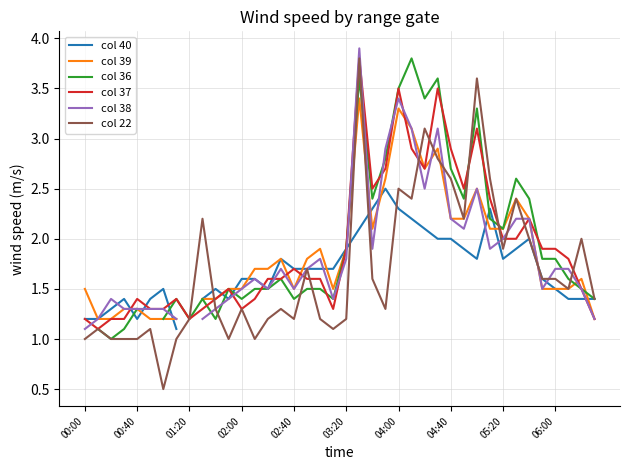

What is the difference between the second highest and second lowest values in the col 37 series?

2.3